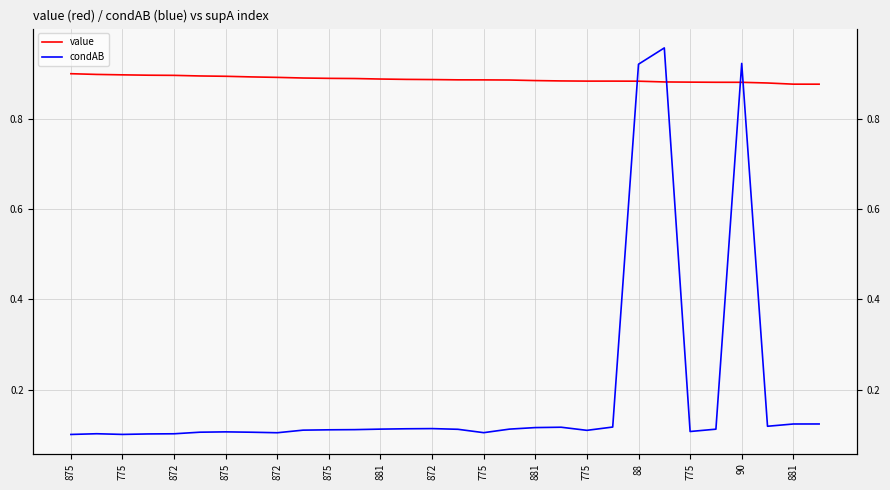

The value of condAB at 872 is 0.1. True or false?

True